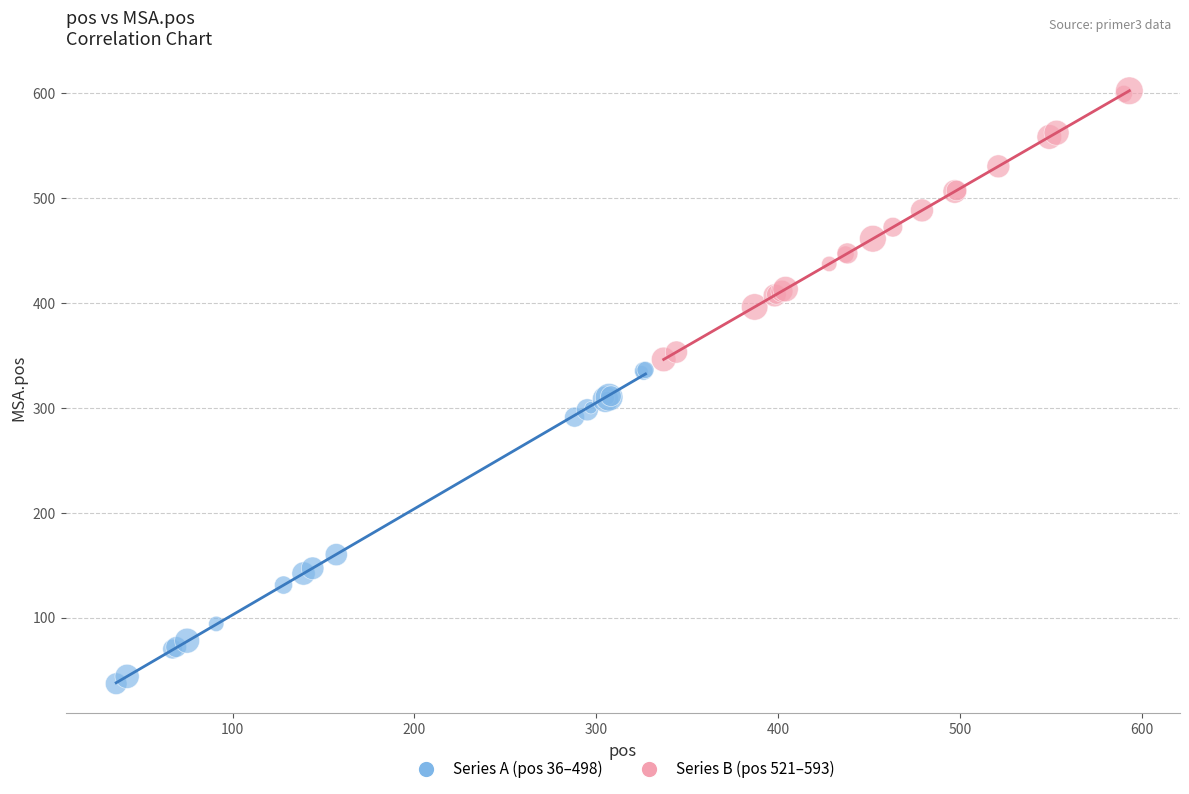

What are all the series names shown in the legend?

Series A (pos 36–498), Series B (pos 521–593)